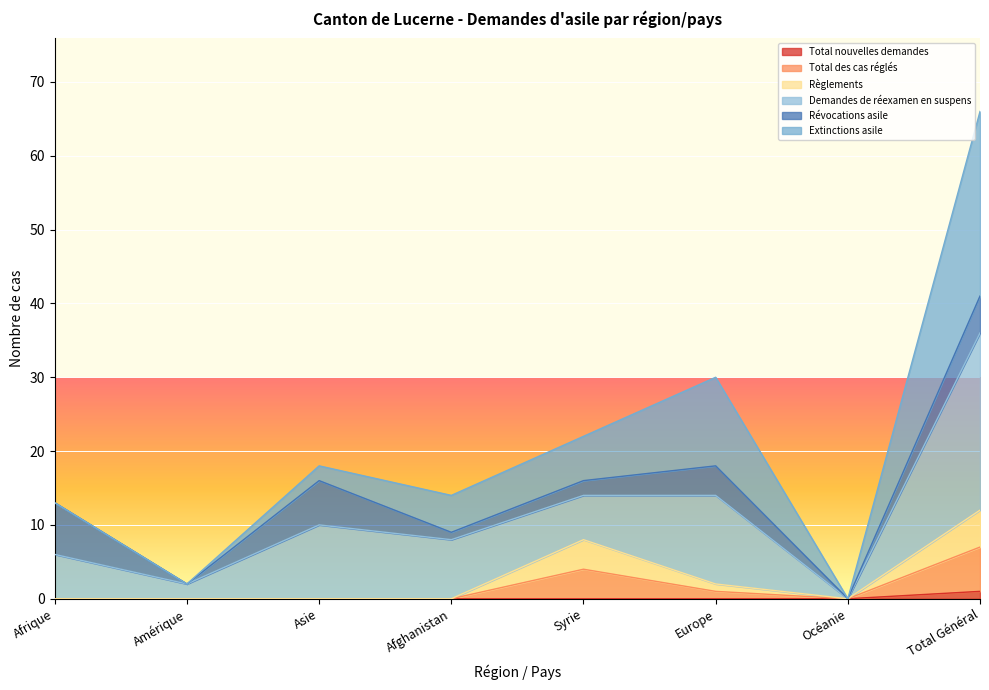

At which label does Total nouvelles demandes reach its peak?

Total Général